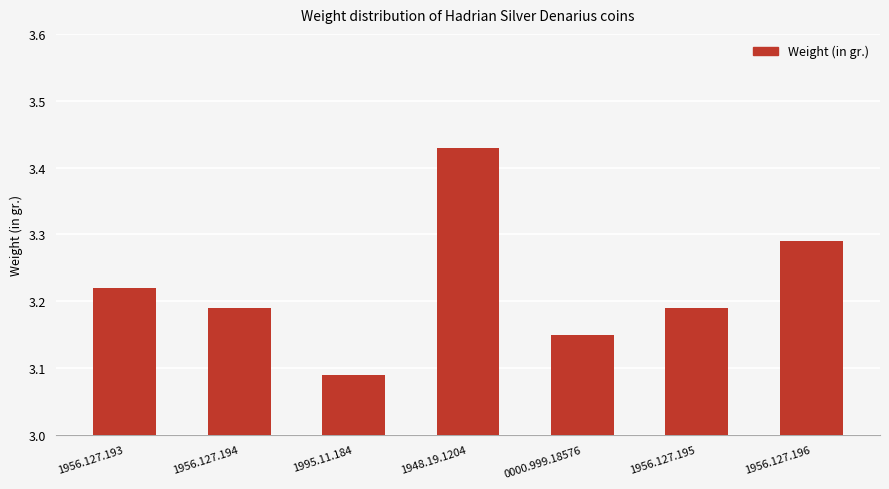

Approximately how many times larger is the value at 1948.19.1204 compared to 1995.11.184?

1.1